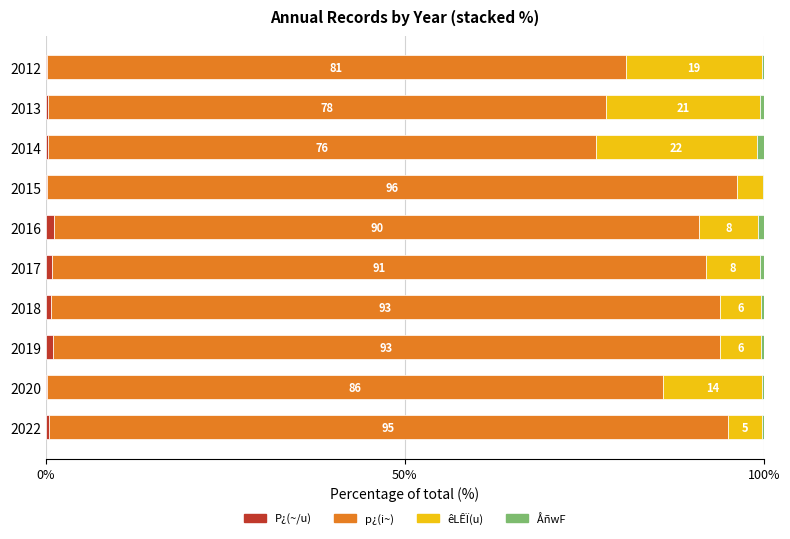

True or false: P¿(~/u) has a value of 0.2 at 2020.

True